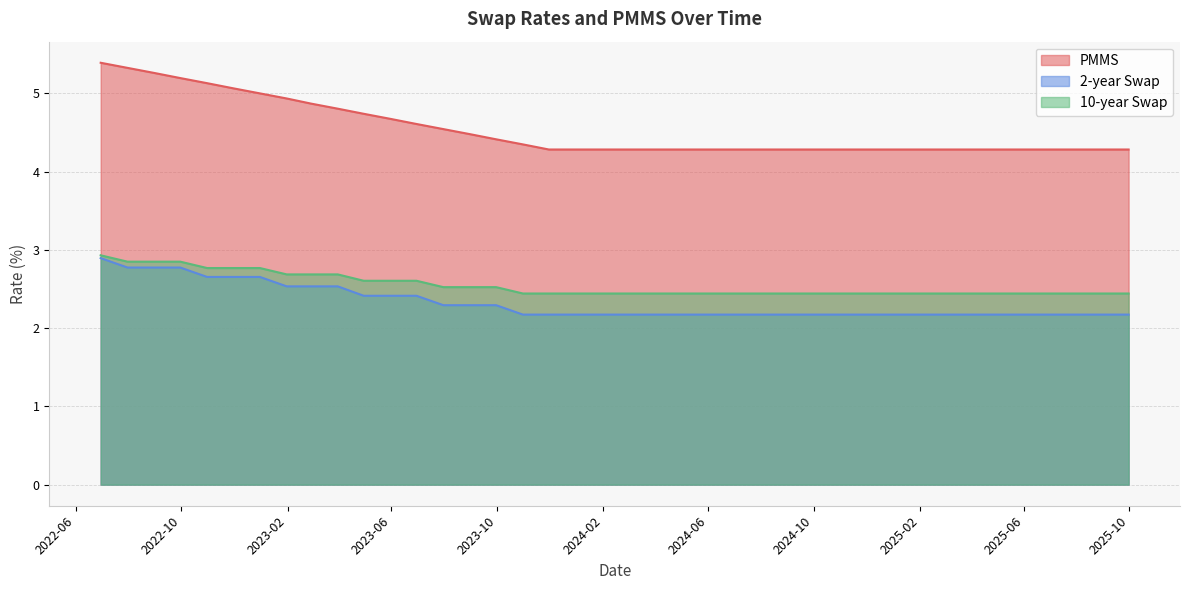

At which label does 10-year Swap reach its minimum?

2023-10-31